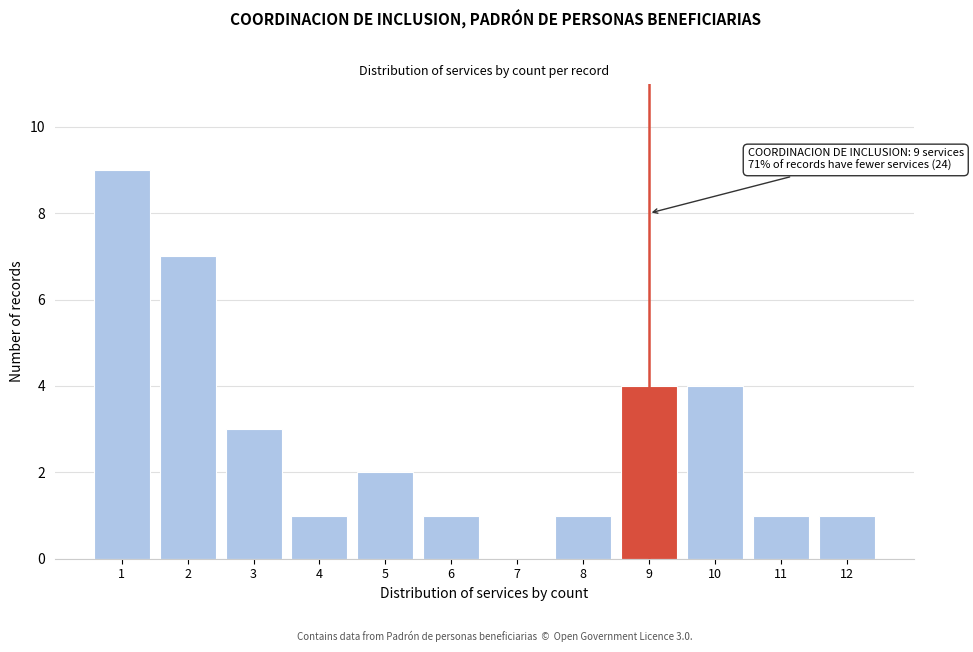

Reading left to right, extract all data points from this chart.

1=9	2=7	3=3	4=1	5=2	6=1	7=0	8=1	9=4	10=4	11=1	12=1